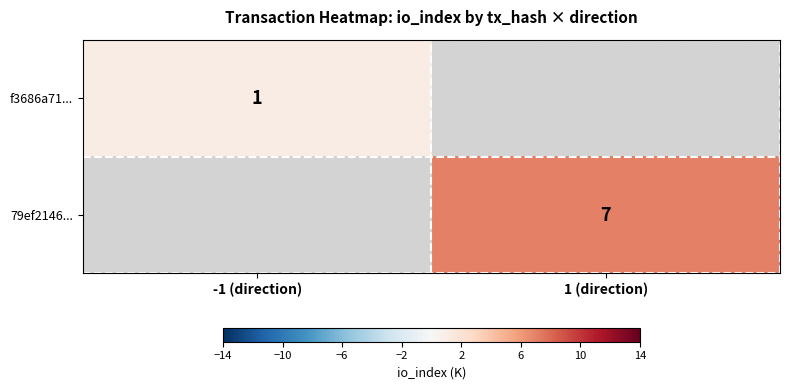

The value of f3686a71... at -1 (direction) is 1. True or false?

True